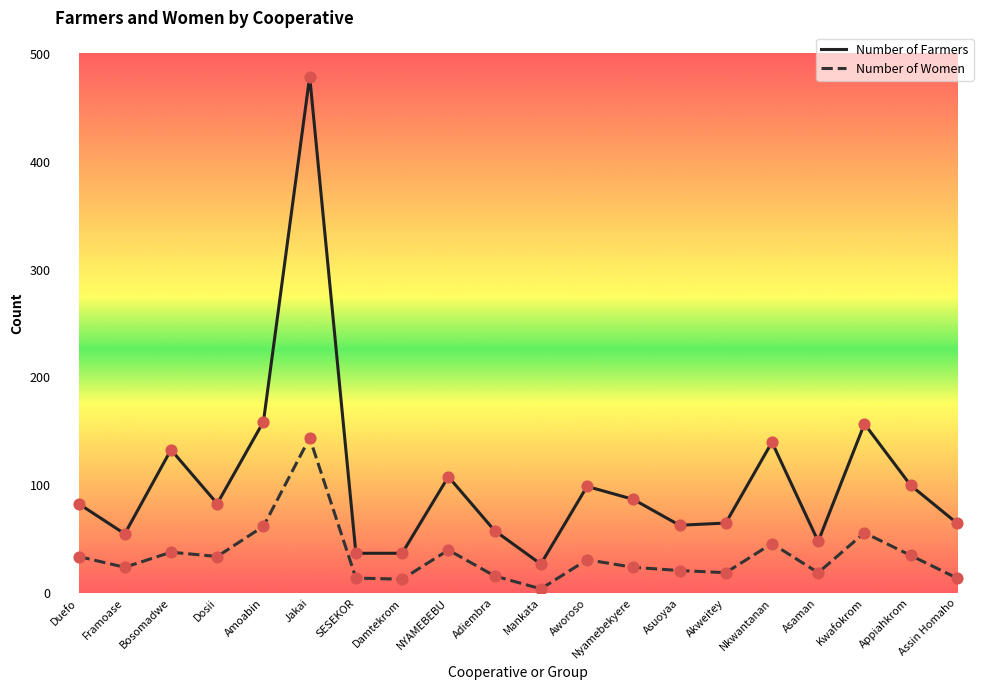

At how many categories does at least one series exceed 43?

17